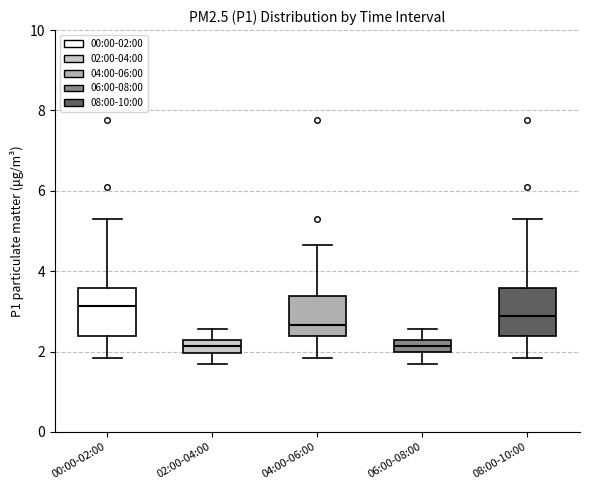

Where is the upper edge of the box for 06:00-08:00 on the y-axis? The values are not printed on the chart, so give them approximately, as read against the axis.

2.4